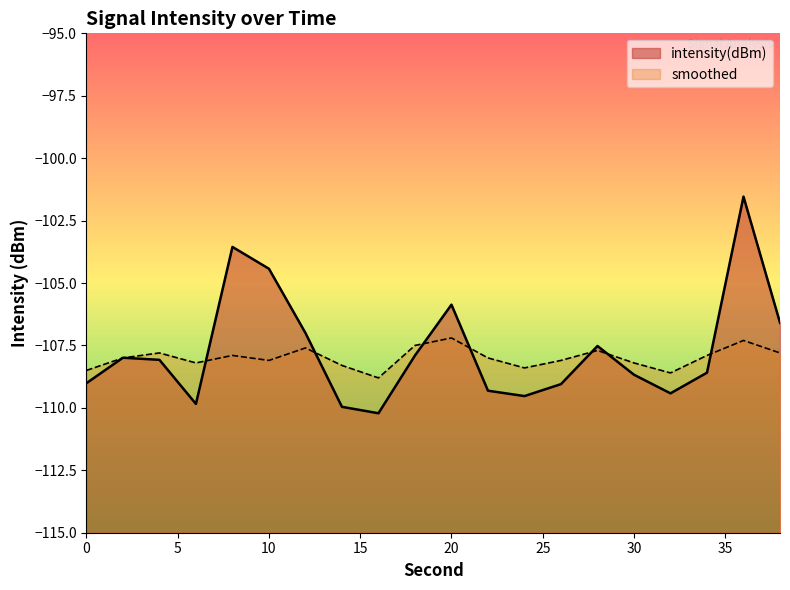

At which label does intensity(dBm) first exceed -108?

2